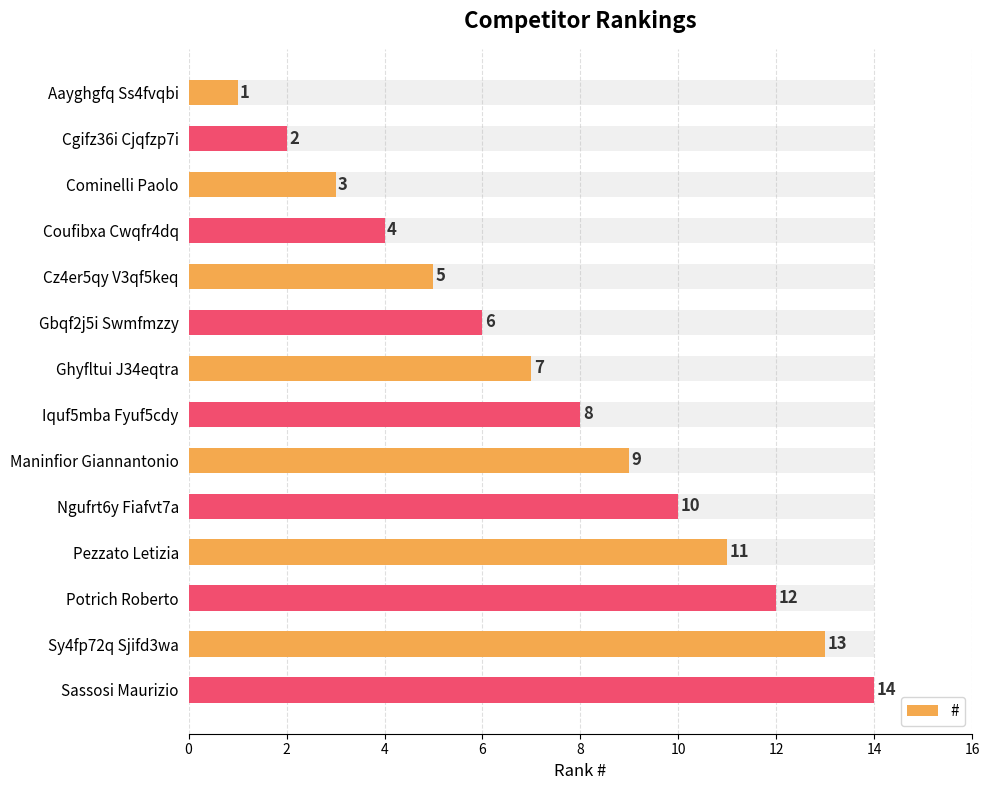

Which has a higher value, Iquf5mba Fyuf5cdy or Cz4er5qy V3qf5keq?

Iquf5mba Fyuf5cdy